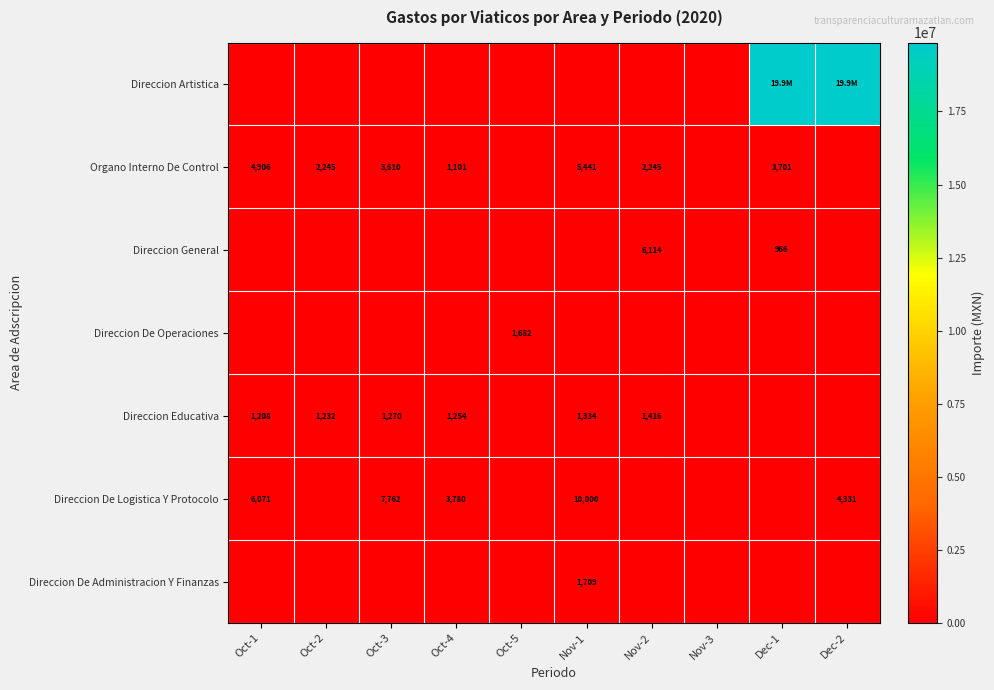

What is the sum of the Organo Interno De Control values at Oct-4 and Oct-3?

4711